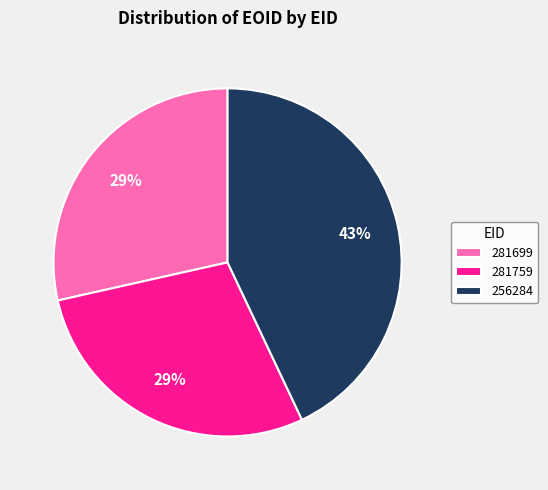

To the nearest percent, what is the difference between the 281759 and 256284 slice percentages?

14%